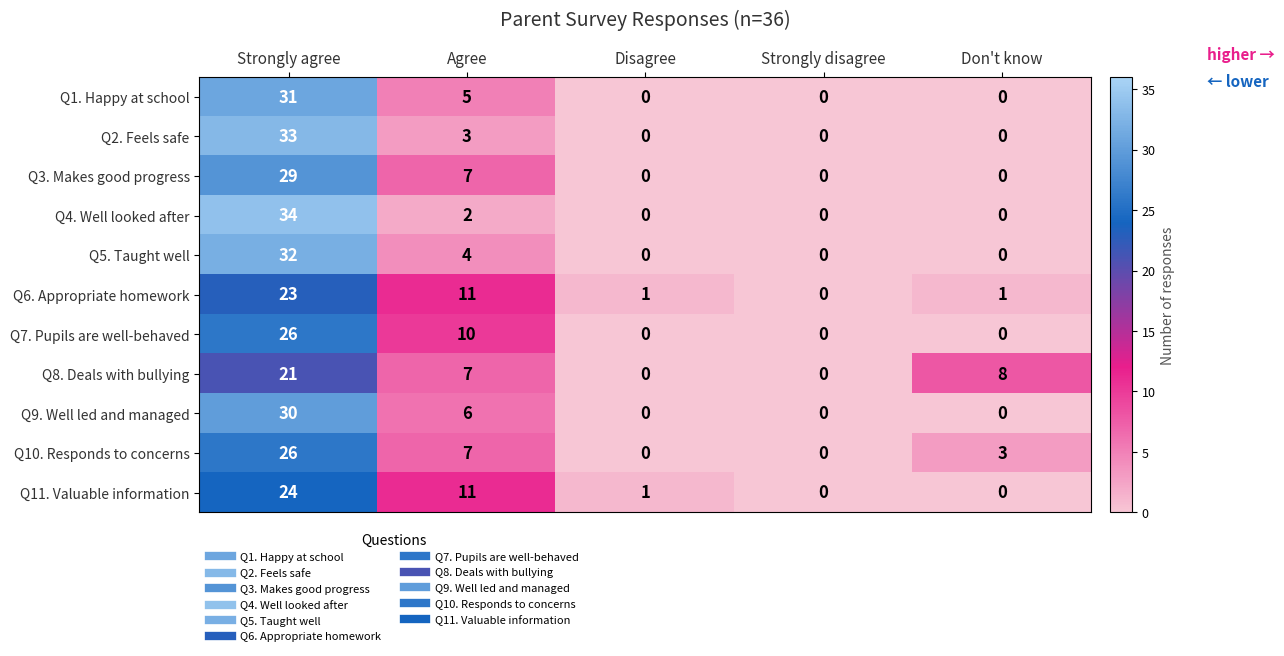

At which category is the sum across all series the highest?

Strongly agree